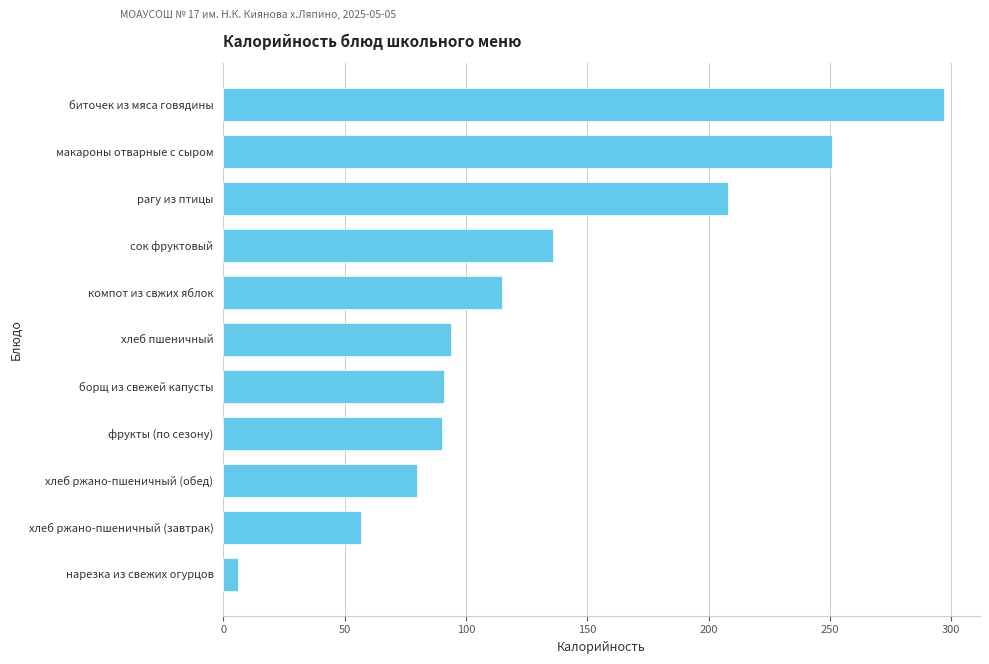

At which category does the chart reach its minimum across all series?

нарезка из свежих огурцов